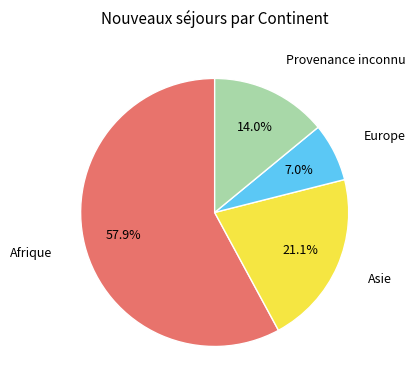

How much of the chart is everything except Afrique?

42.1%